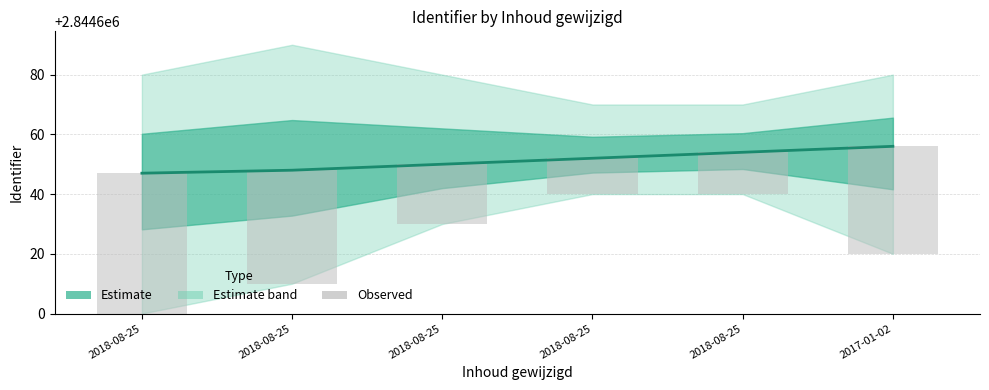

What is the difference between the Identifier values at 2018-08-25 and 2017-01-02?

9